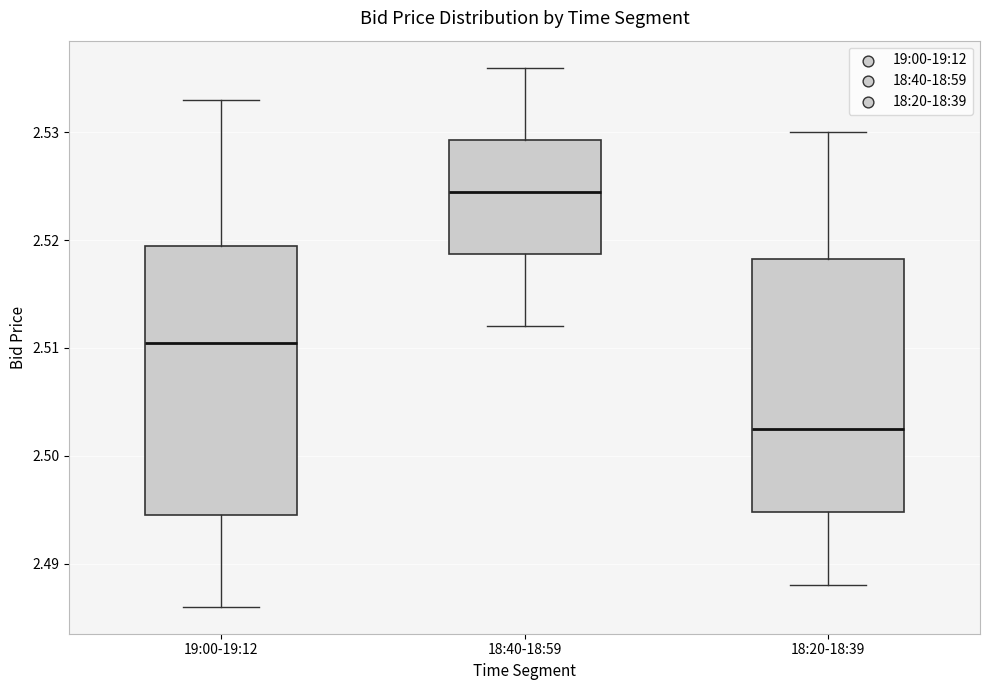

Where does the lower whisker of the box for 19:00-19:12 end on the y-axis? The values are not printed on the chart, so give them approximately, as read against the axis.

2.486